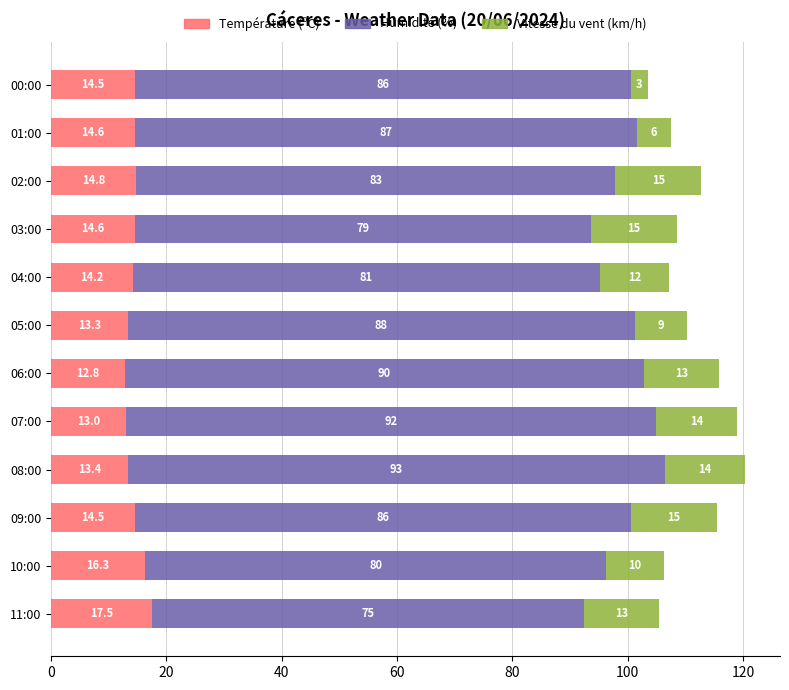

At which label does Température (ºC) reach its peak?

11:00